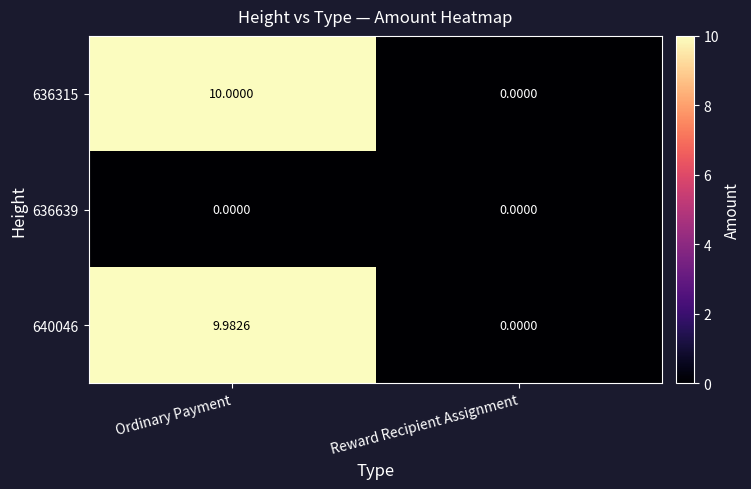

Between Ordinary Payment and Reward Recipient Assignment, which series saw the biggest shift?

636315